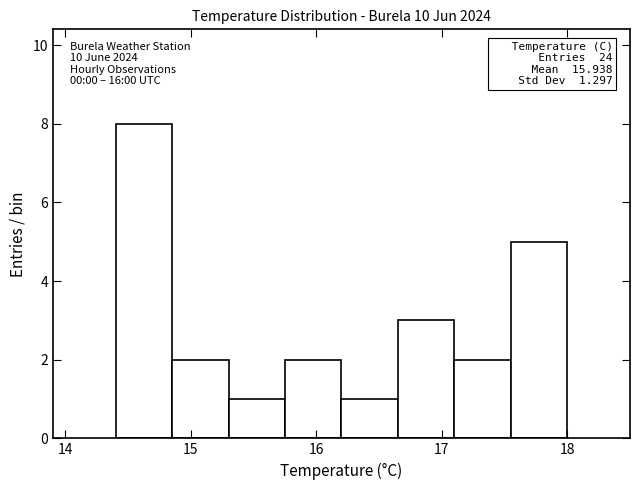

Over which range of the x-axis is the bar tallest?

14.40 to 14.85